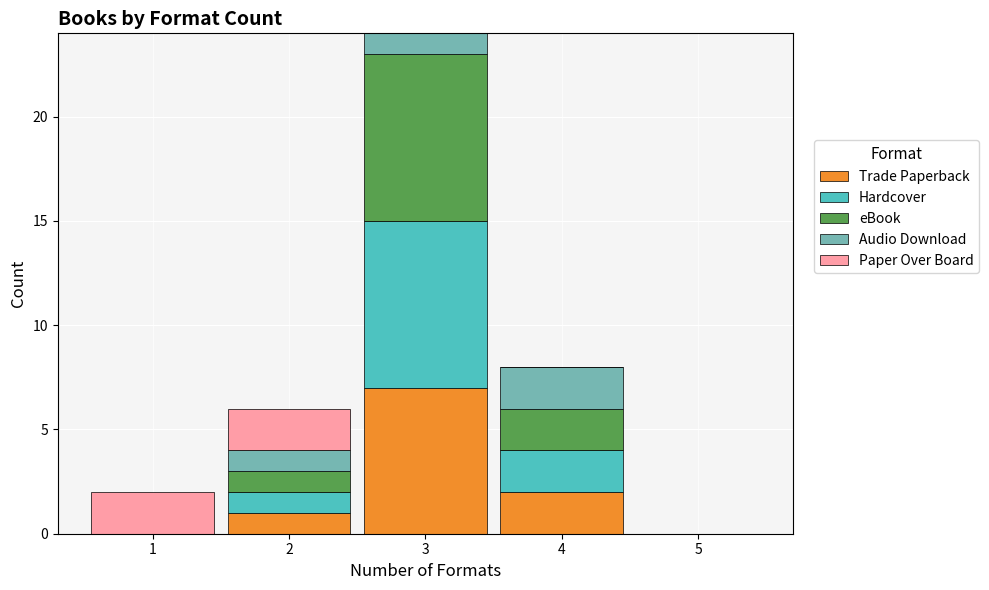

Which range on the x-axis has the tallest stacked bar (by total height)?

2.5 to 3.5